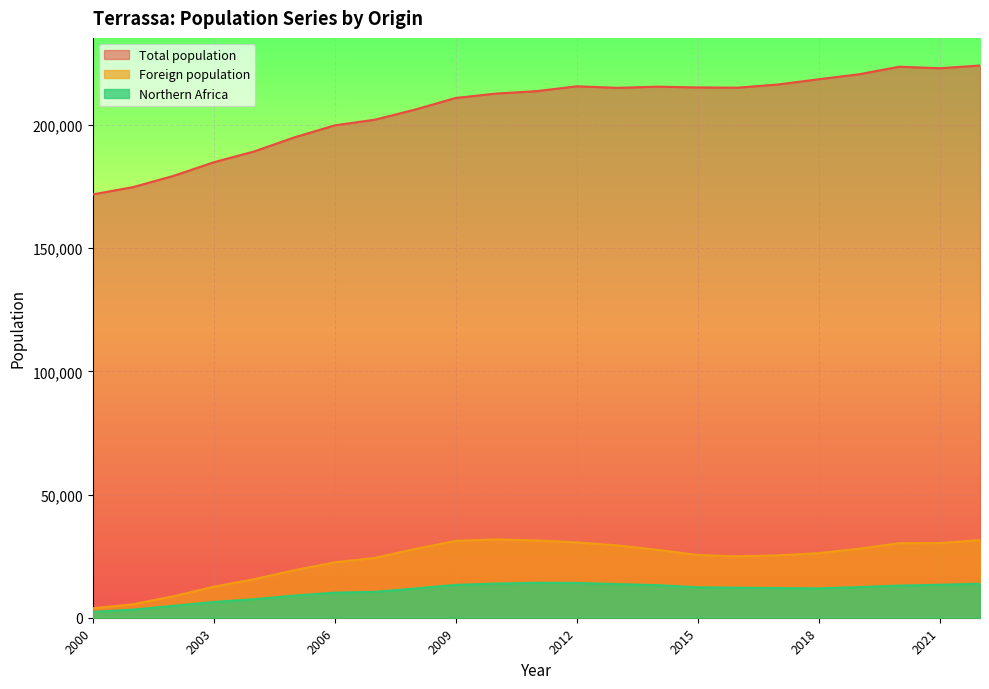

How many interior local peaks does the Northern Africa series have?

1